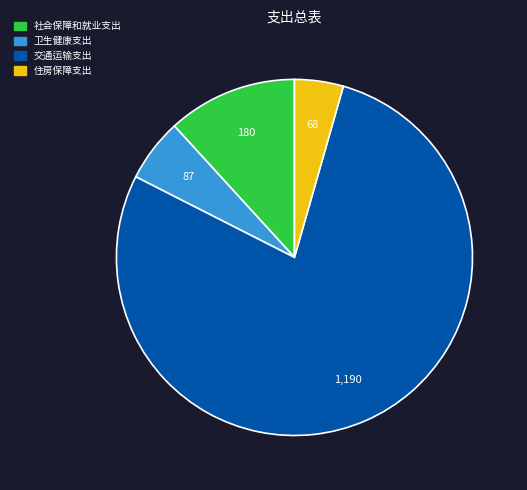

The 社会保障和就业支出 slice represents 21% of the pie. True or false?

False